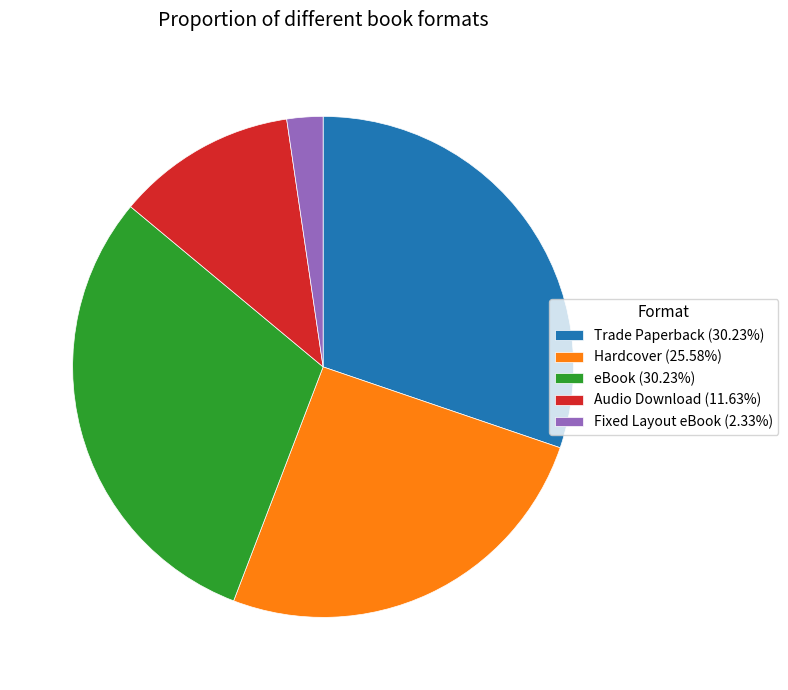

What is the ratio of the value at Hardcover to the value at Fixed Layout eBook?

11.0